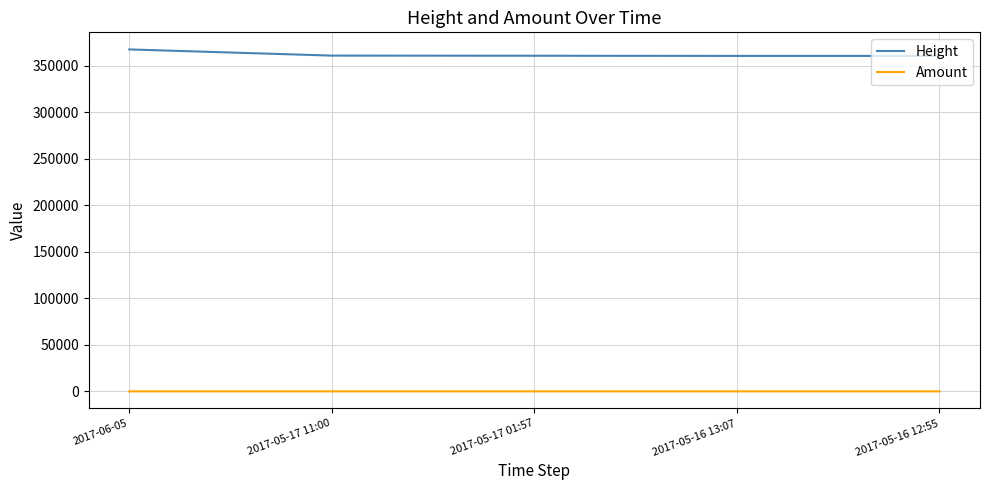

True or false: Height and Amount cross at least once.

False